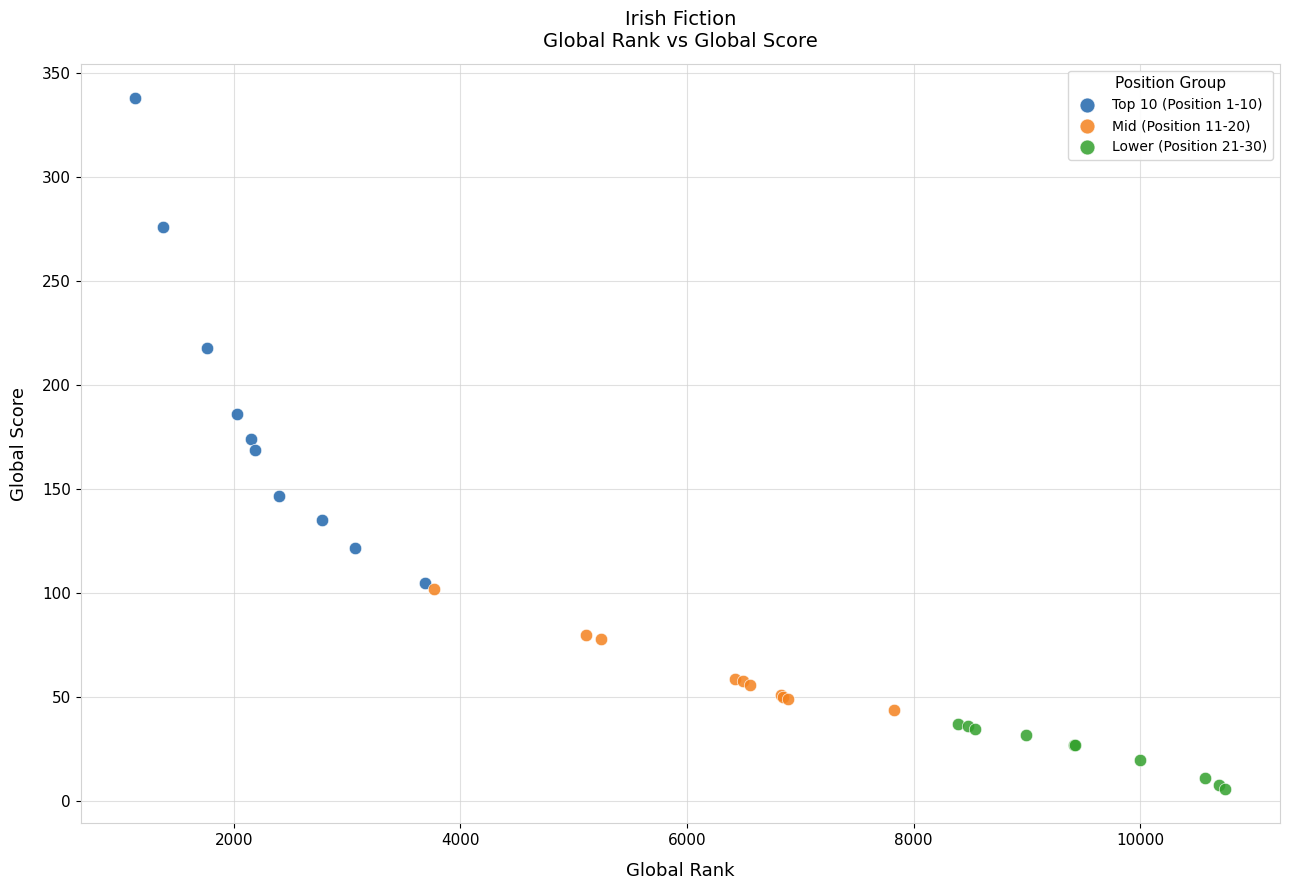

Which series contains the lowest Y value?

Lower (Position 21-30)